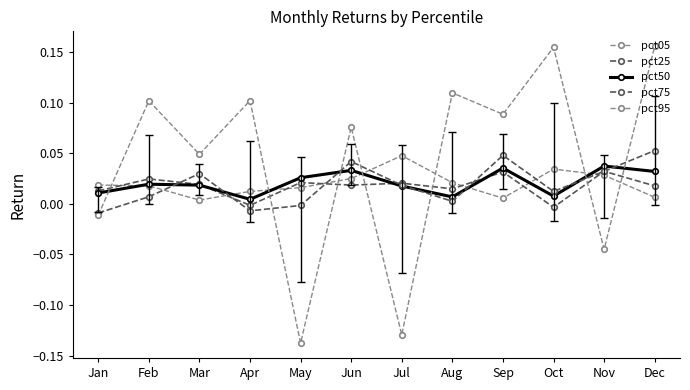

How many lines are shown in the chart?

5